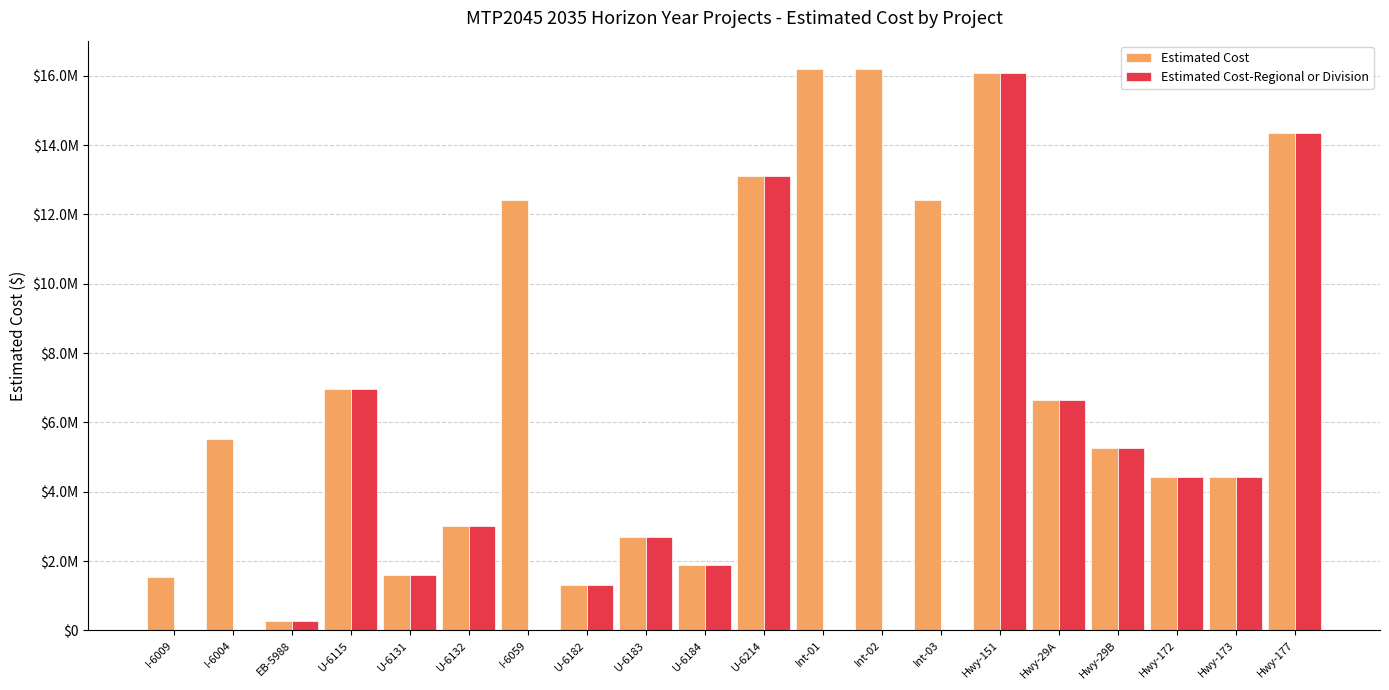

What are all the series names shown in the legend?

Estimated Cost, Estimated Cost-Regional or Division